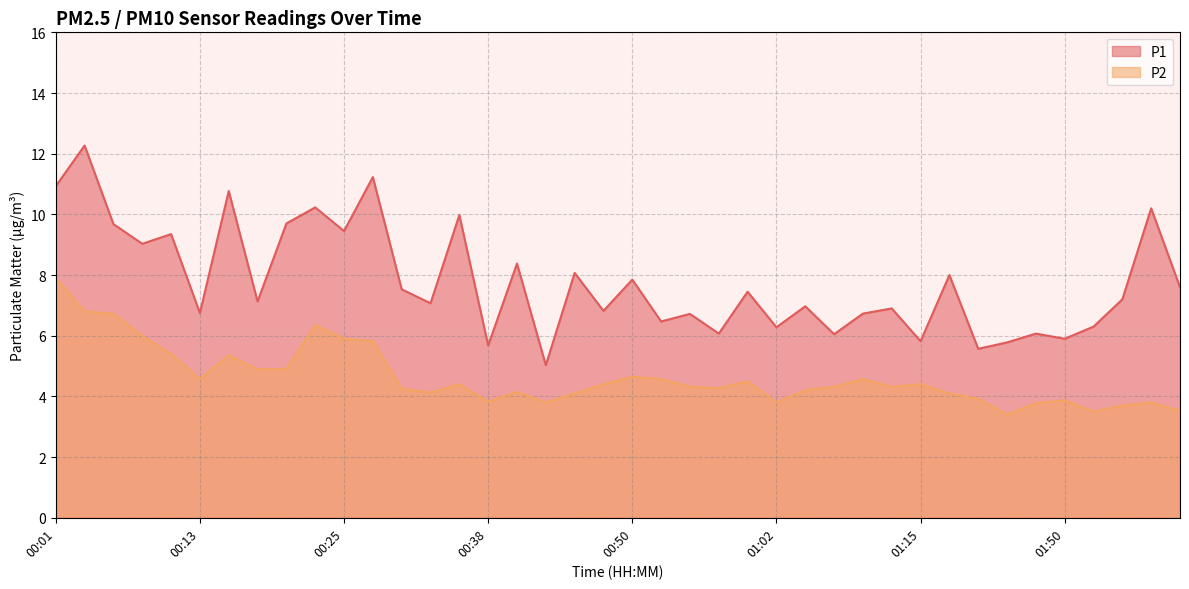

In P2, how many points are higher than both neighbors (excluding endpoints)?

10